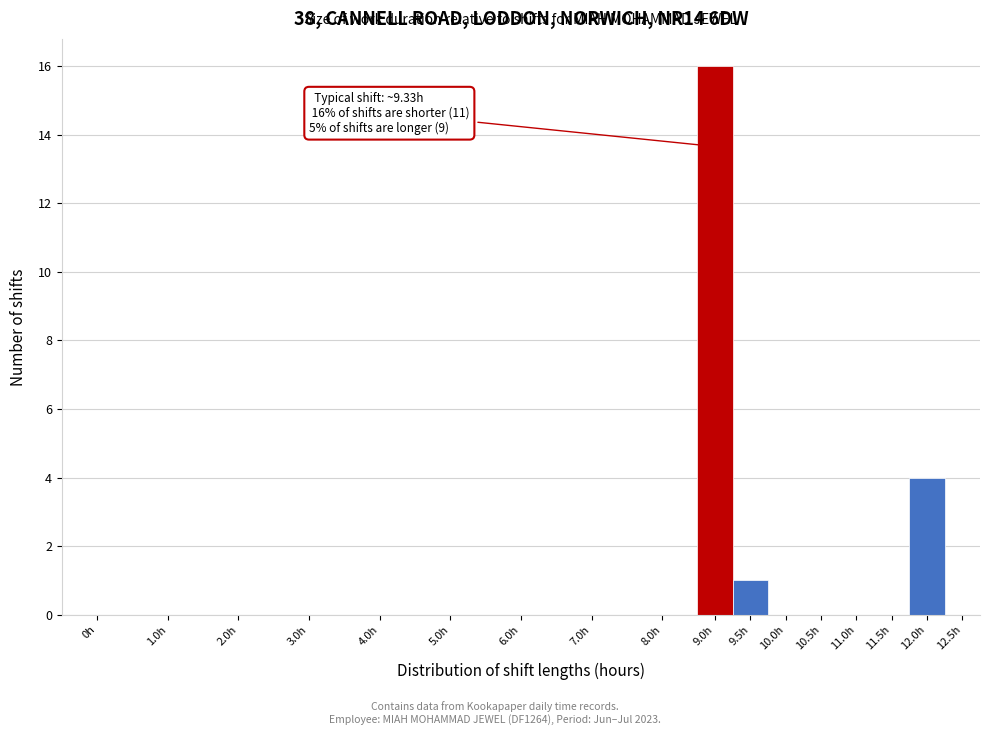

Reading right to left, list all the values displayed in this chart.

12.5h=0	12.0h=4	11.5h=0	11.0h=0	10.5h=0	10.0h=0	9.5h=1	9.0h=16	8.0h=0	7.0h=0	6.0h=0	5.0h=0	4.0h=0	3.0h=0	2.0h=0	1.0h=0	0h=0